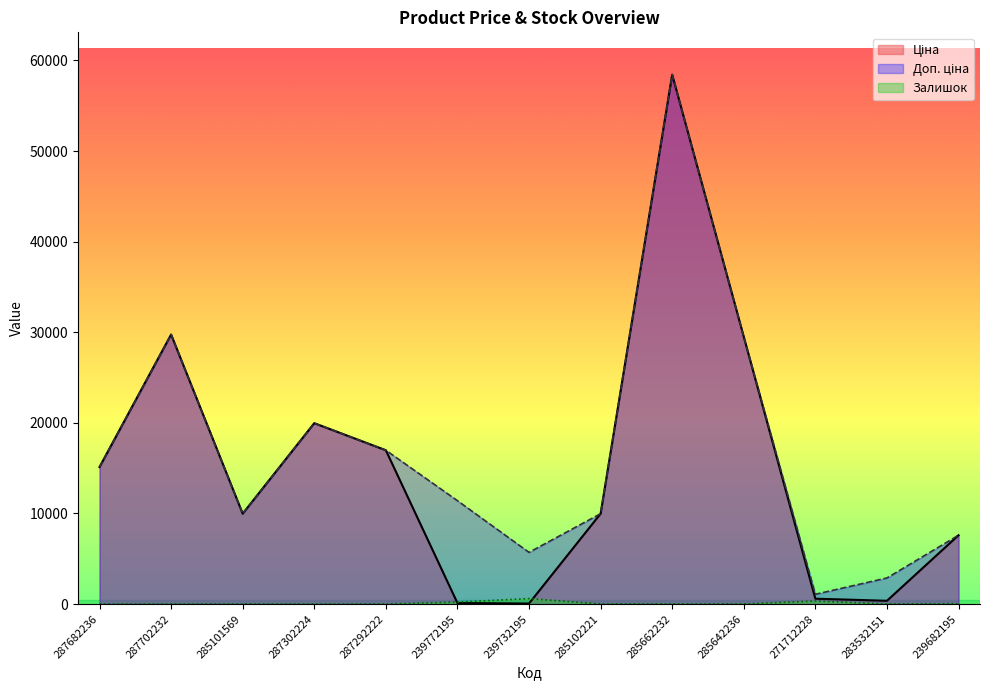

What position from the right is 287302224?

10